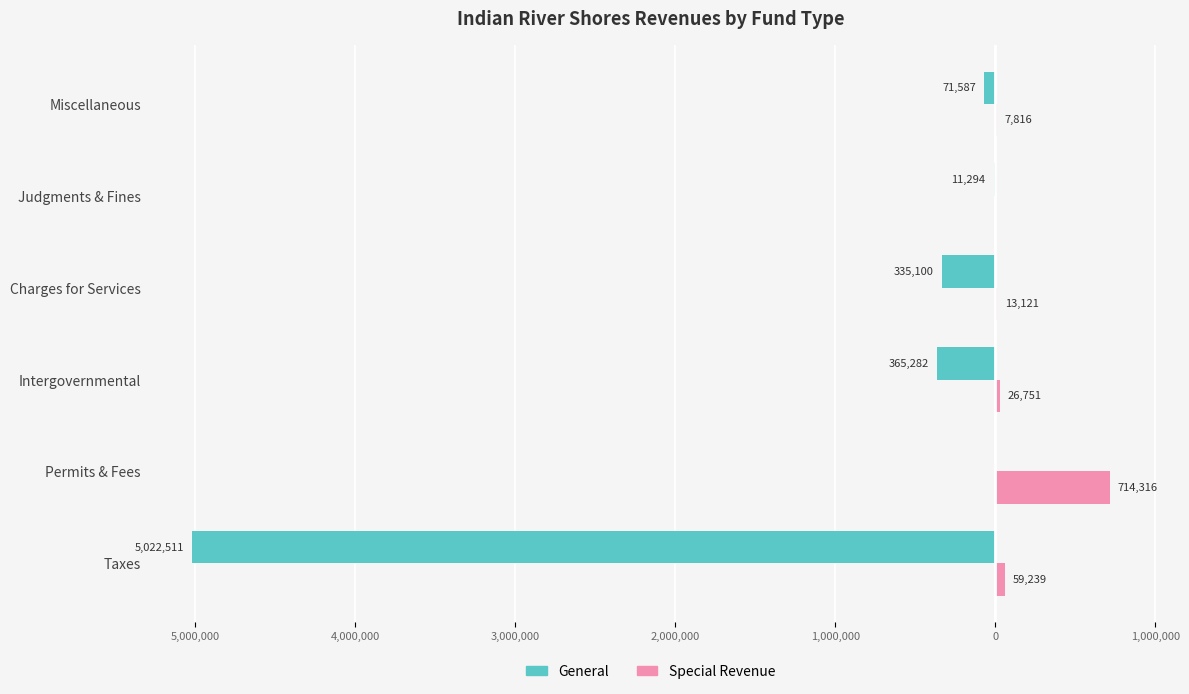

What are all the series names shown in the legend?

General, Special Revenue